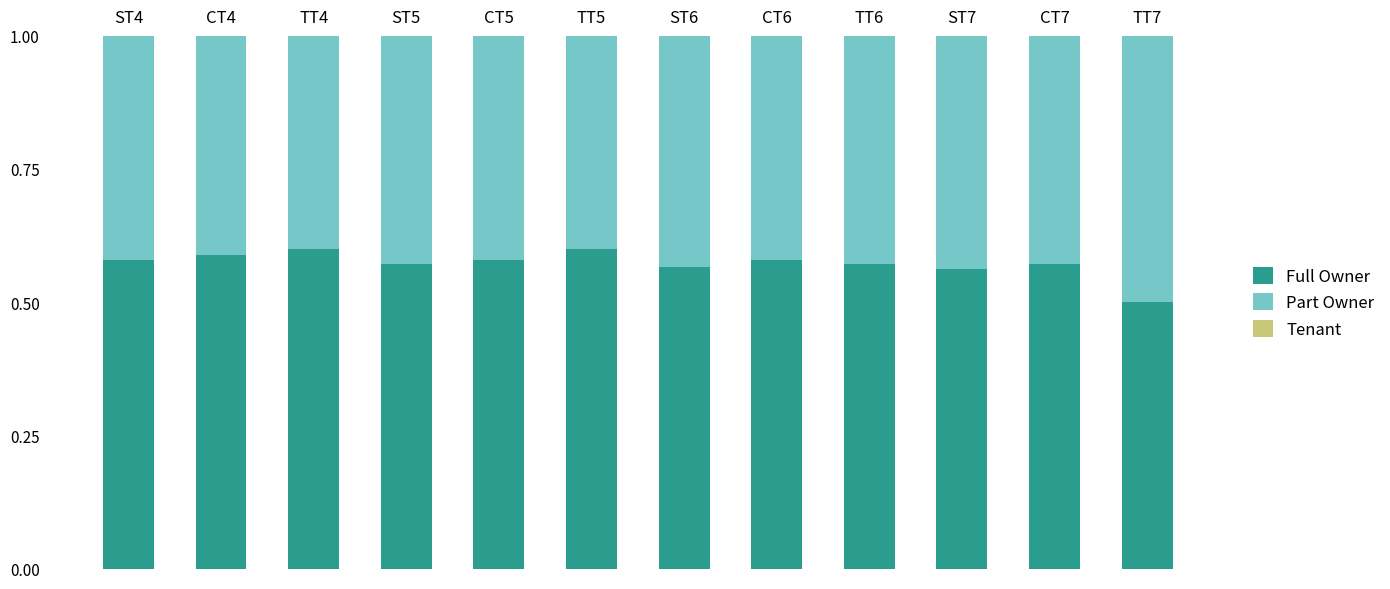

True or false: Full Owner has a value of 0.6 at ST5.

True